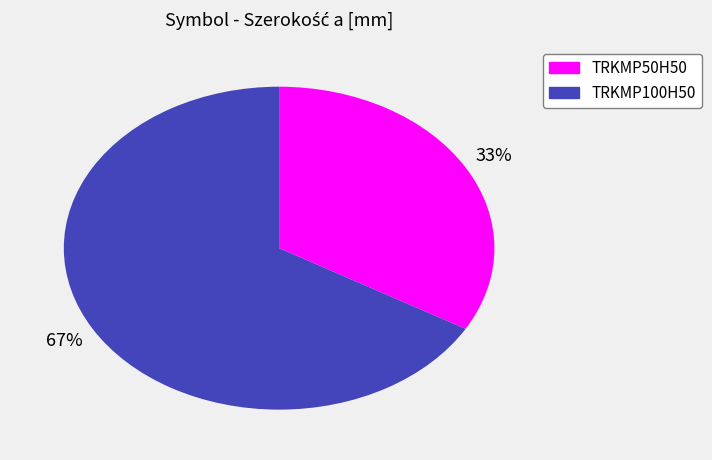

Between TRKMP100H50 and TRKMP50H50, which is larger?

TRKMP100H50